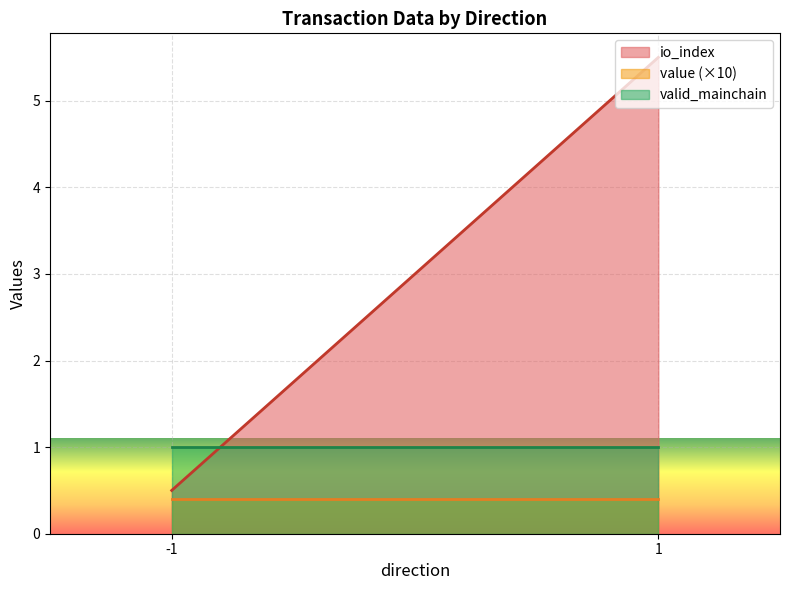

Where does the io_index series first go above 2?

1